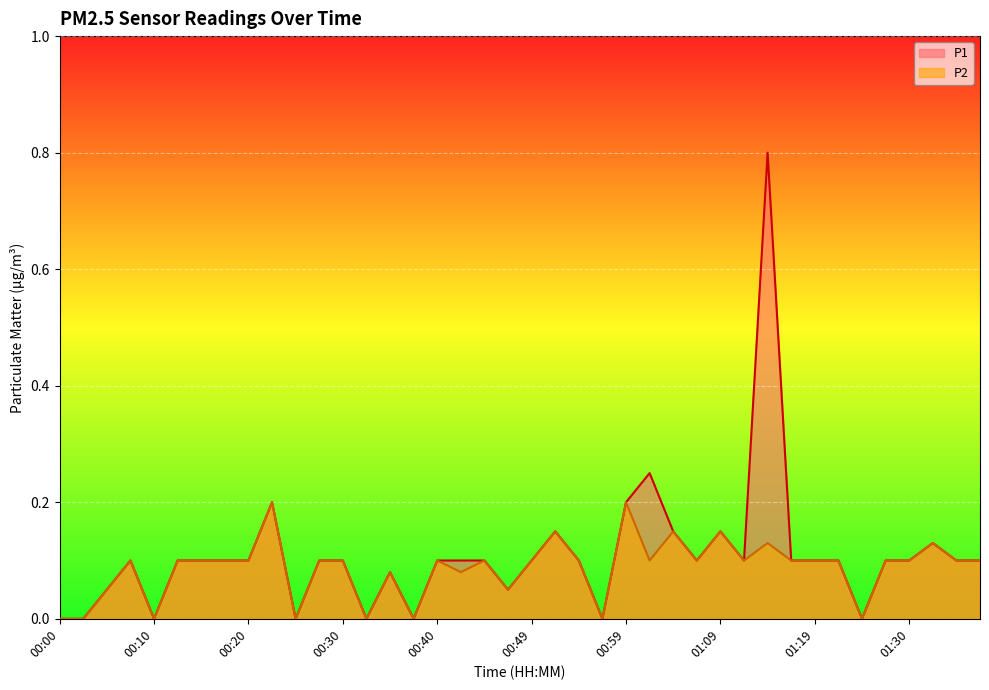

How many distinct data groups are displayed?

2